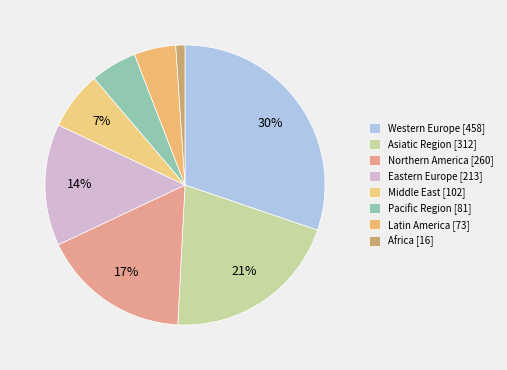

Count the number of slices in the pie.

8